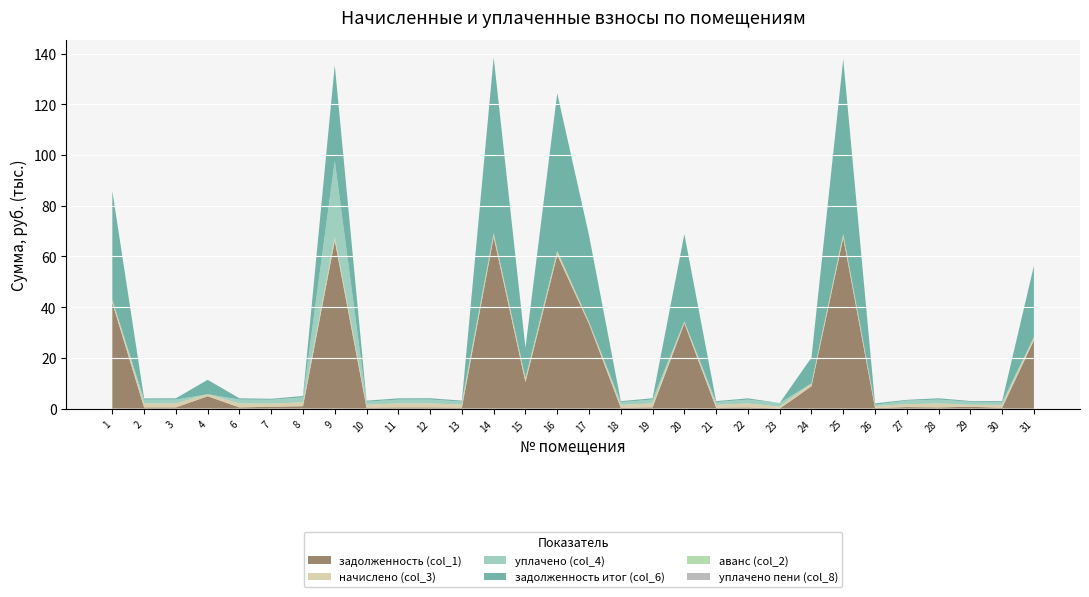

Reading left to right, extract all data points from this chart.

задолженность (col_1): 1=41720.8	2=465.7	3=471.1	4=4873.8	6=470.3	7=726.3	8=932.9	9=66176.6	10=361.6	11=468.8	12=472.6	13=363.9	14=67705.6	15=10437.0	16=60622.1	17=33407.1	18=339.2	19=472.6	20=33629.7	21=340.8	22=468.8	23=0.0	24=8815.7	25=67371.1	26=239.0	27=594.6	28=471.9	29=721.4	30=339.2	31=26968.7
начислено (col_3): 1=1210.4	2=1545.6	3=1563.5	4=800.1	6=1561.0	7=1205.3	8=1548.2	9=1566.1	10=1200.2	11=1555.9	12=1568.7	13=1207.9	14=1555.9	15=1573.8	16=1563.5	17=767.7	18=1126.0	19=1568.7	20=772.8	21=1131.1	22=1555.9	23=770.2	24=1136.2	25=1548.2	26=793.3	27=1128.5	28=1566.1	29=780.5	30=1126.0	31=1202.7
уплачено (col_4): 1=0.0	2=1496.1	3=1513.4	4=0.0	6=1511.0	7=1529.8	8=1966.0	9=30000.0	10=1161.7	11=1506.0	12=1518.4	13=1169.2	14=0.0	15=0.0	16=0.0	17=0.0	18=1089.9	19=1518.4	20=0.0	21=1094.8	22=1506.0	23=1400.0	24=0.0	25=0.0	26=503.4	27=1417.1	28=1515.9	29=1191.0	30=1089.9	31=0.0
задолженность итог (col_6): 1=42931.3	2=515.2	3=521.2	4=5673.9	6=520.3	7=401.8	8=517.7	9=37742.7	10=400.1	11=518.6	12=522.9	13=402.6	14=69261.4	15=12010.8	16=62185.6	17=34174.8	18=375.3	19=522.9	20=34402.5	21=377.0	22=518.6	23=0.0	24=10177.2	25=68919.3	26=528.9	27=304.7	28=522.0	29=295.7	30=375.3	31=28171.5
аванс (col_2): 1=0.0	2=0.0	3=0.0	4=0.0	6=0.0	7=0.0	8=0.0	9=0.0	10=0.0	11=0.0	12=0.0	13=0.0	14=0.0	15=0.0	16=0.0	17=0.0	18=0.0	19=0.0	20=0.0	21=0.0	22=0.0	23=27.5	24=0.0	25=0.0	26=0.0	27=0.0	28=0.0	29=0.0	30=0.0	31=0.0
уплачено пени (col_8): 1=0.0	2=0.0	3=0.0	4=0.0	6=0.0	7=2.9	8=0.0	9=0.0	10=0.0	11=0.0	12=0.0	13=0.0	14=0.0	15=0.0	16=0.0	17=0.0	18=0.0	19=0.0	20=0.0	21=0.0	22=1.2	23=0.0	24=0.0	25=0.0	26=0.0	27=2.7	28=0.0	29=15.9	30=0.0	31=0.0